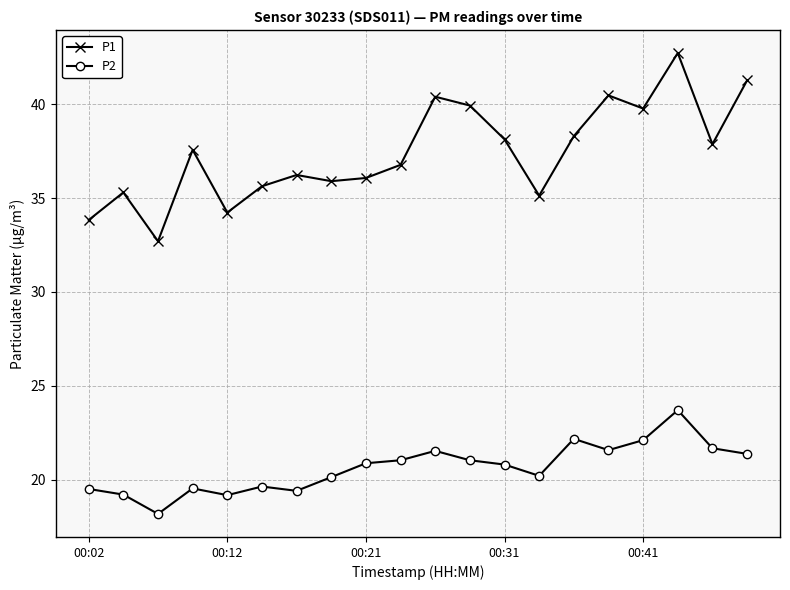

True or false: P2 and P1 cross at least once.

False